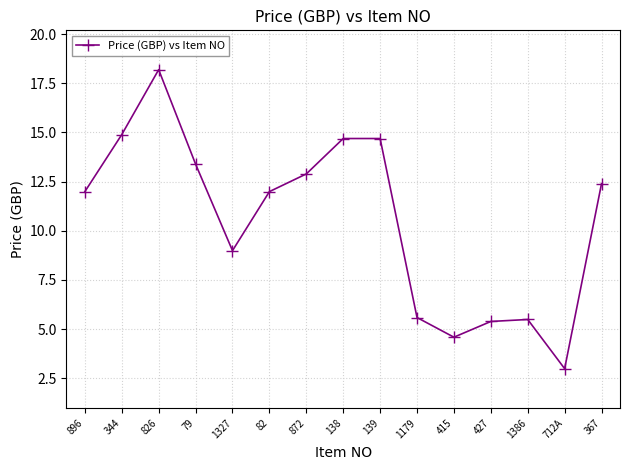

Does the chart have visible grid lines?

Yes